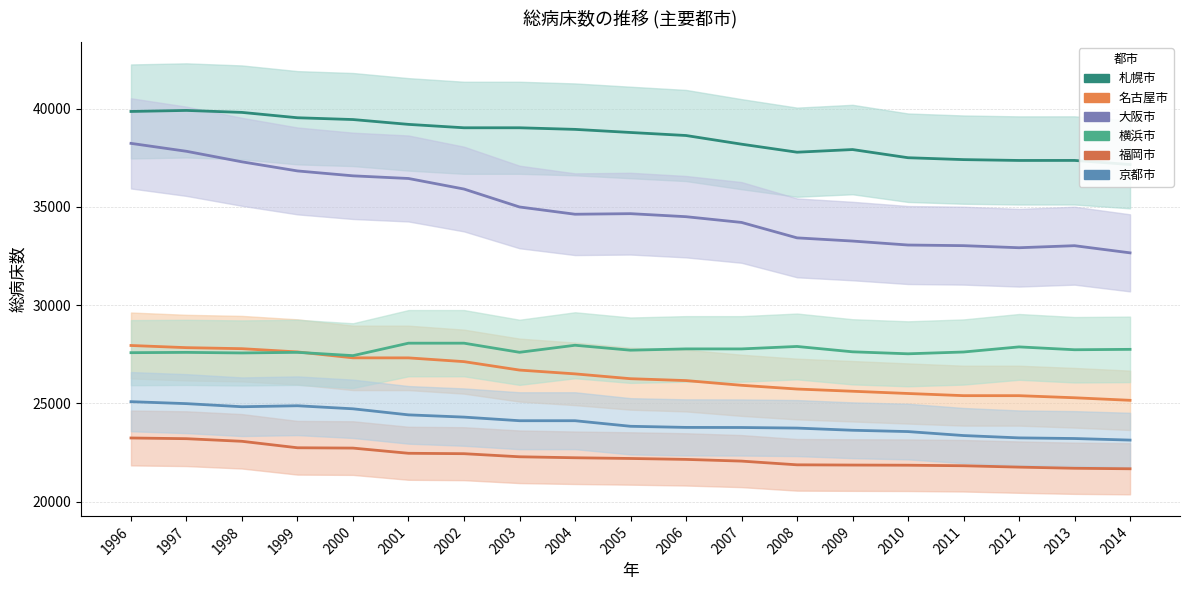

What is the value of the 横浜市 point at the 16th from the left?

27619